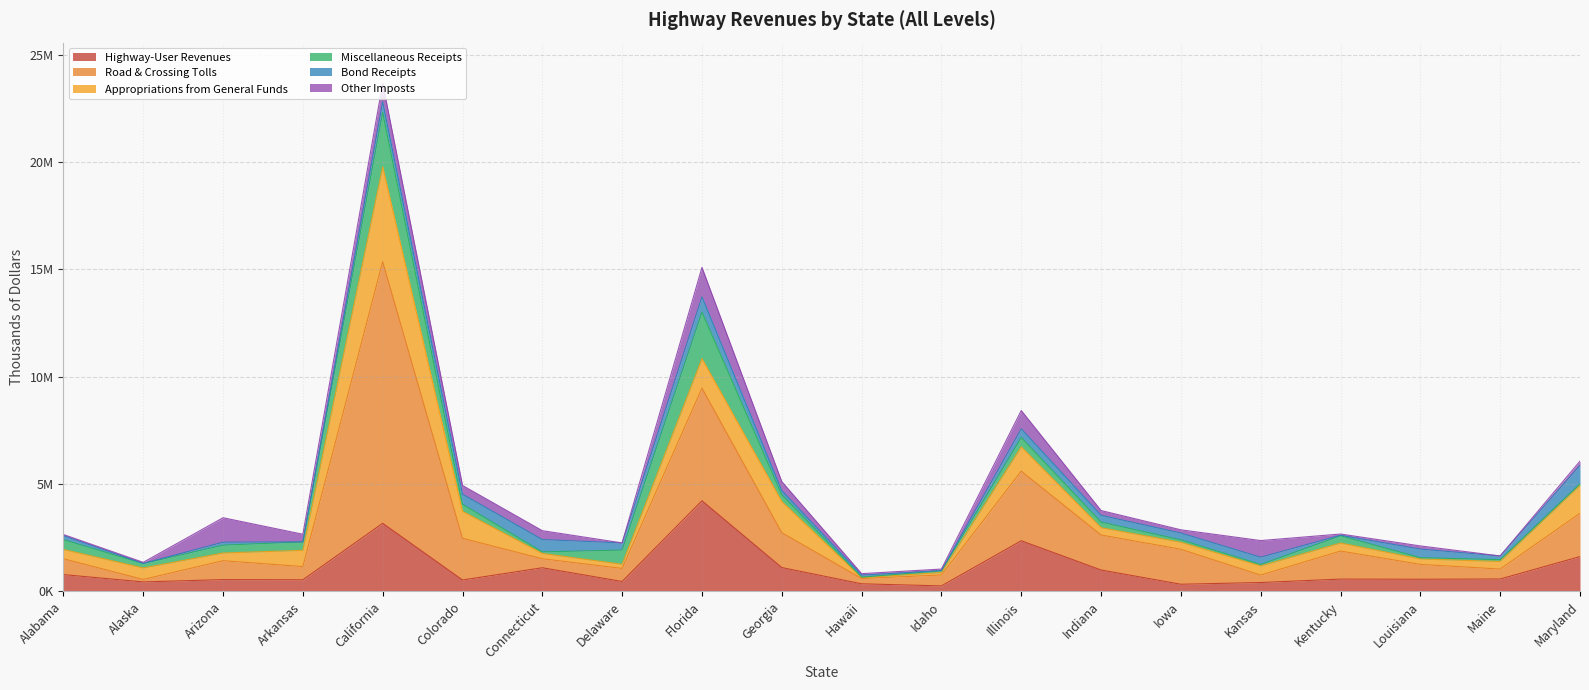

What is the spread (max minus min) of values at Indiana?

1409102.0